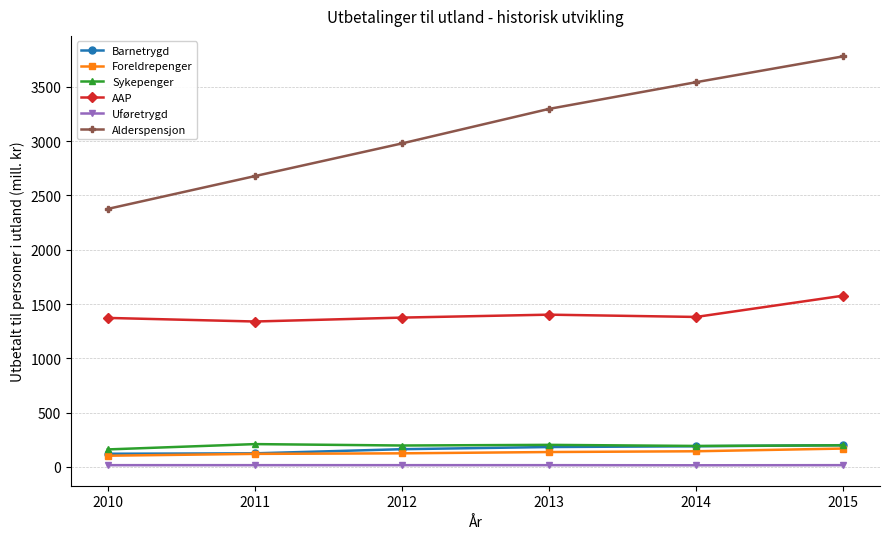

What is the total value across all series at 2011?

4488